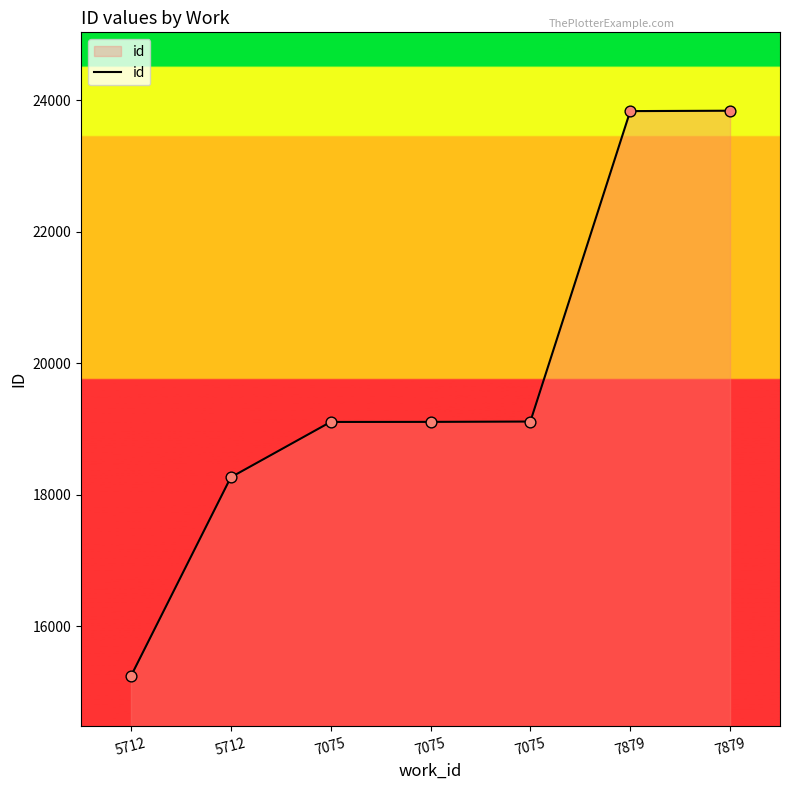

Approximately how many times larger is the value at 7075 compared to 5712?

1.3